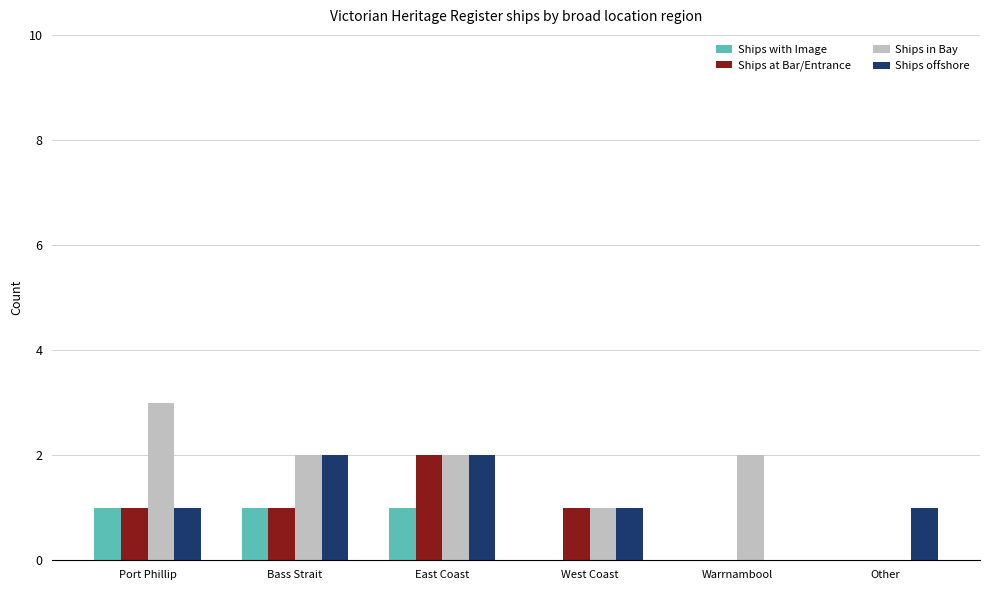

Which series has the widest spread of values?

Ships in Bay